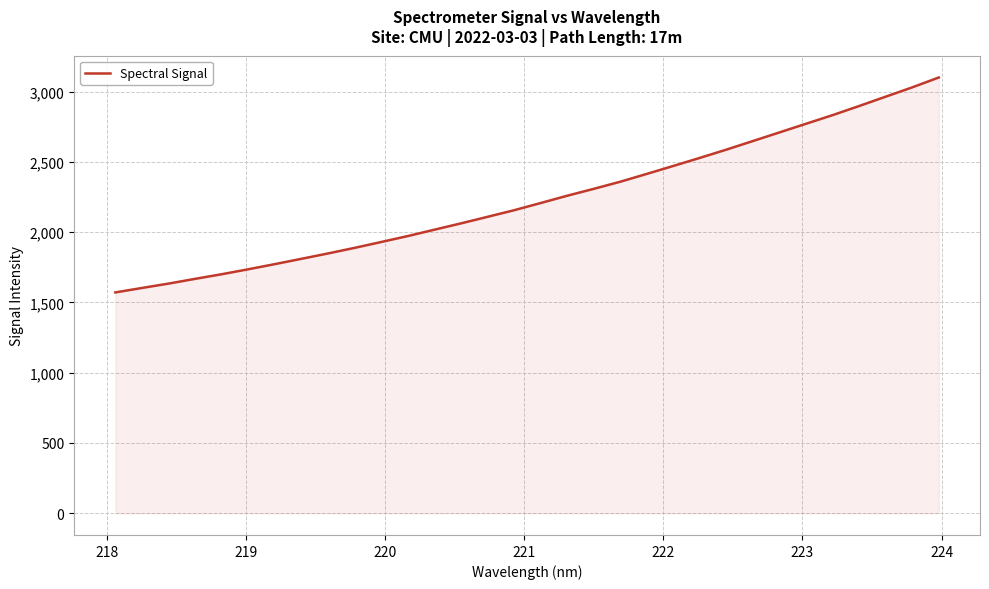

What is the difference between the maximum and minimum values?

1530.0